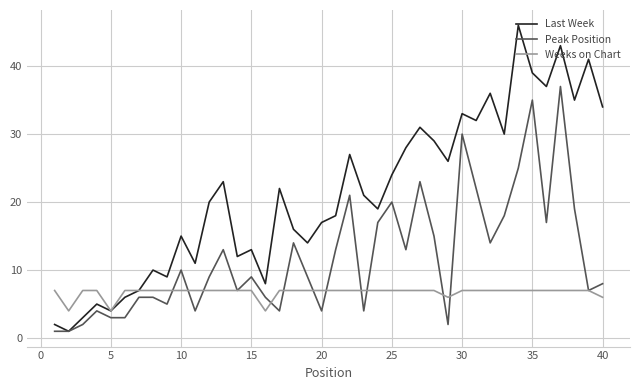

Rank the series by their average value, from lowest to highest.

Weeks on Chart, Peak Position, Last Week